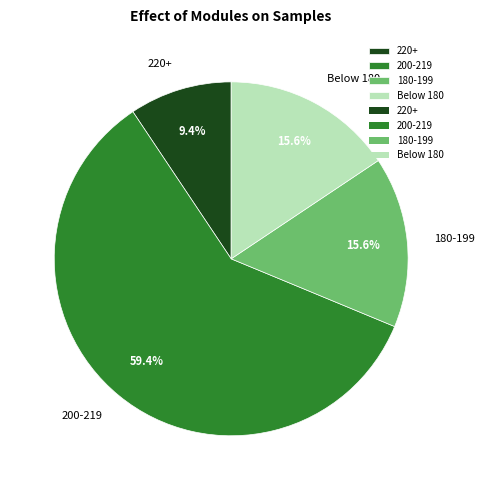

Which category has the biggest portion of the pie?

200-219